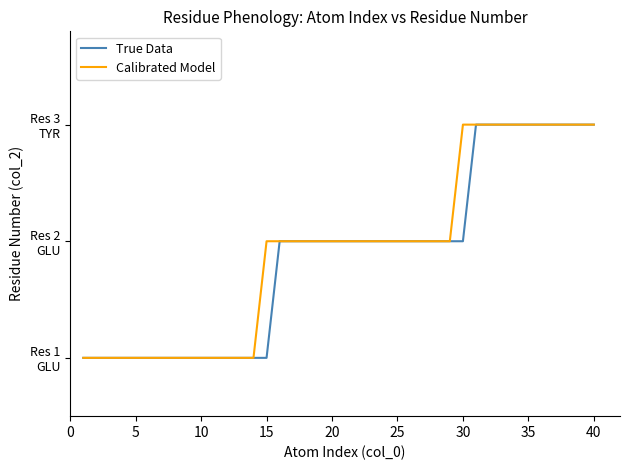

What is the lowest value of the True Data series?

1